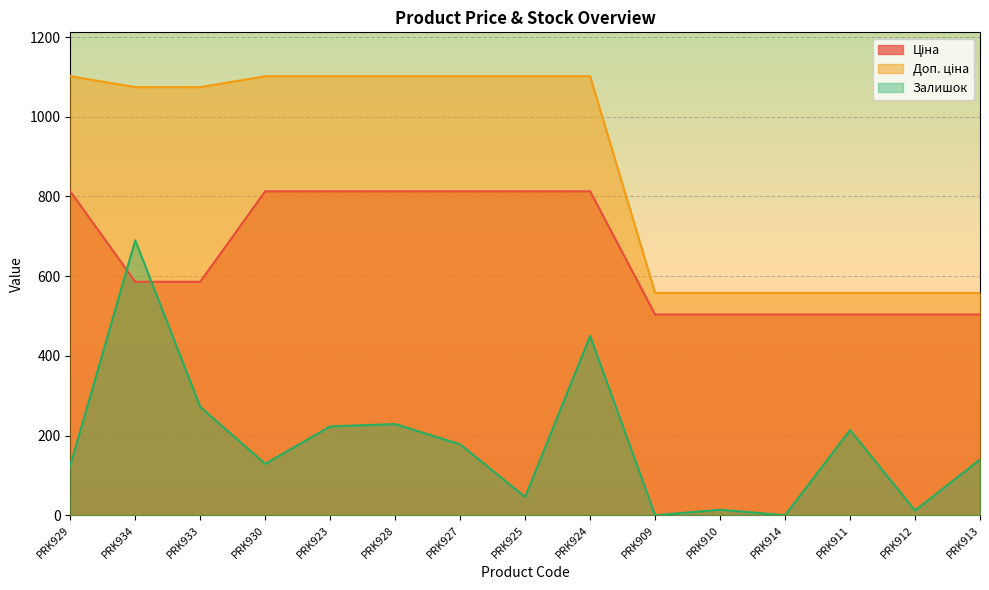

What is the difference between the maximum and minimum values in the Залишок series?

690.0